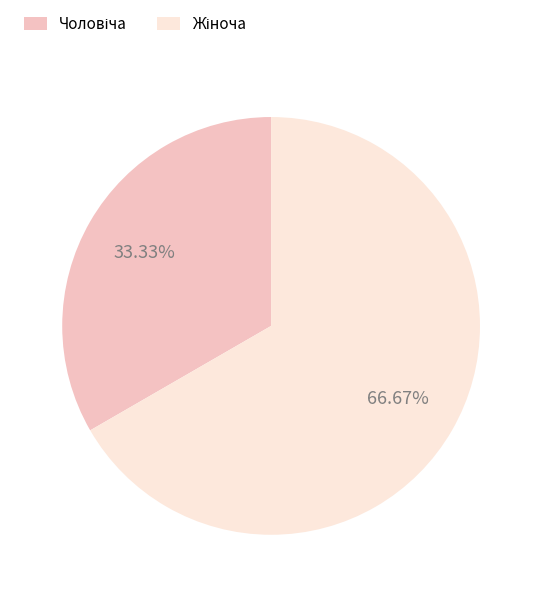

How many slices are in this pie chart?

2